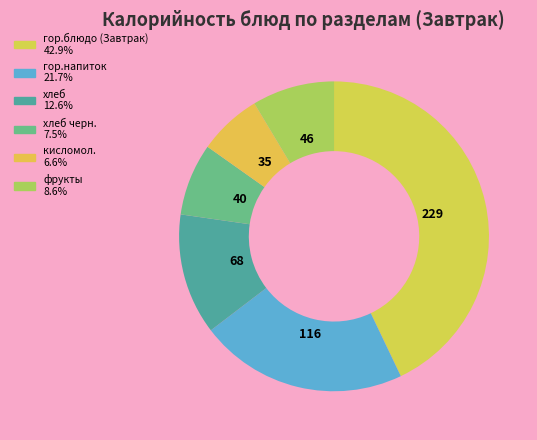

Count the number of slices in the pie.

6